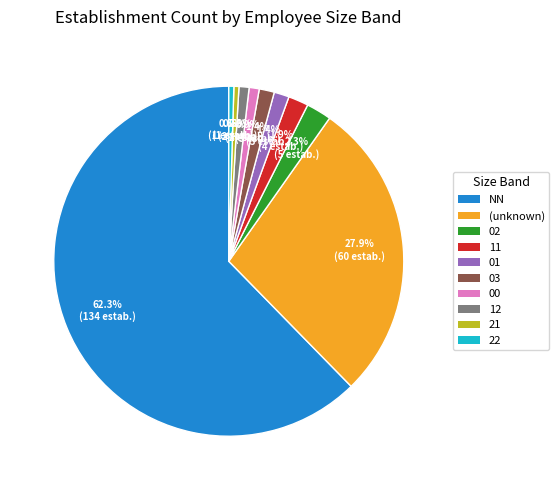

Does any single category account for the majority?

Yes